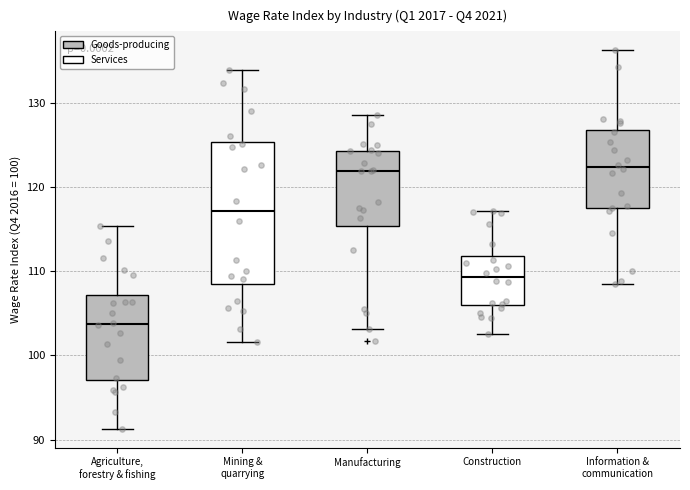

Reading left to right, transcribe this box plot: for each box, give where its median line is, the range the box spans, and where its two whiskers end, as read against the y-axis. The values are not printed on the chart, so give them approximately, as read against the axis.

Agriculture, forestry & fishing: median 104, box 97 to 107, whiskers 91 to 115
Mining & quarrying: median 117, box 108 to 125, whiskers 102 to 134
Manufacturing: median 122, box 115 to 124, whiskers 103 to 129
Construction: median 109, box 106 to 112, whiskers 103 to 117
Information & communication: median 122, box 118 to 127, whiskers 109 to 136